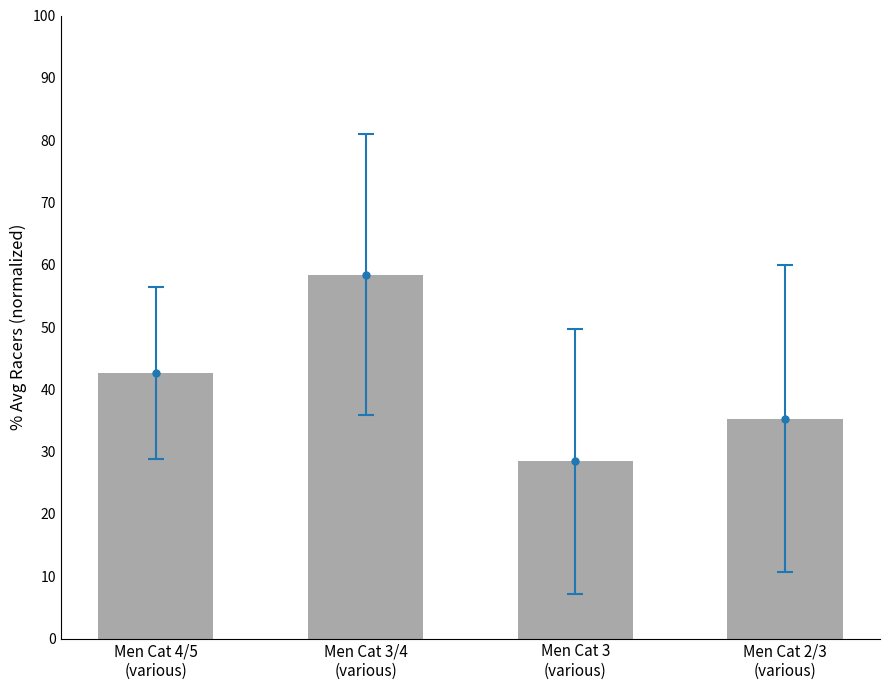

What is the change in value from Men Cat 3/4
(various) to Men Cat 3
(various)?

-29.9